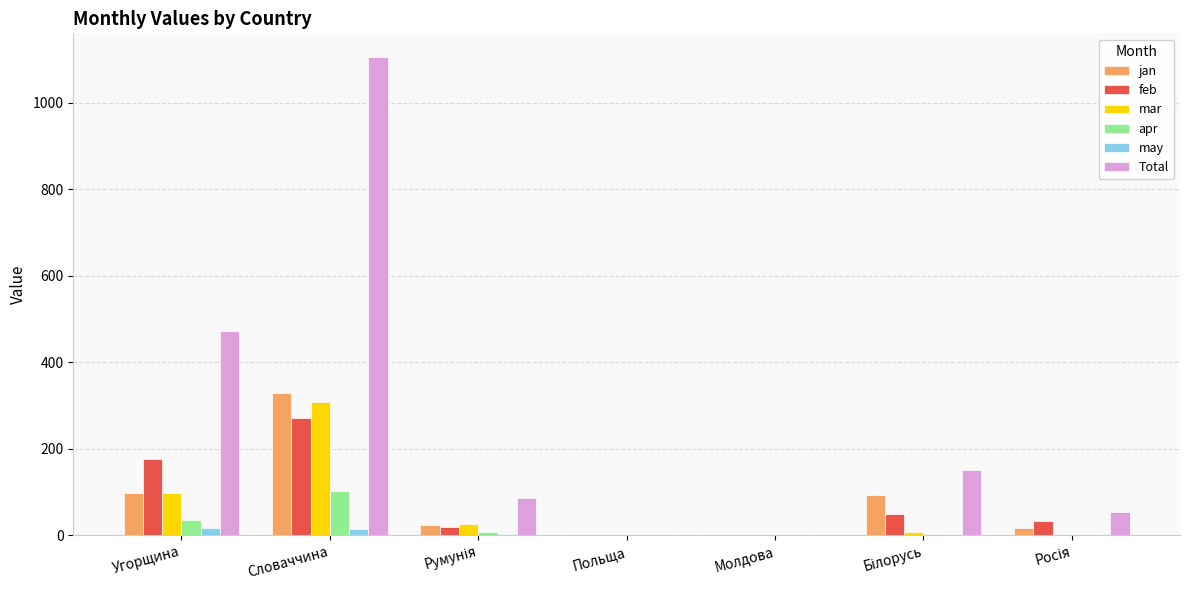

Which series changed the most between Угорщина and Молдова?

Total